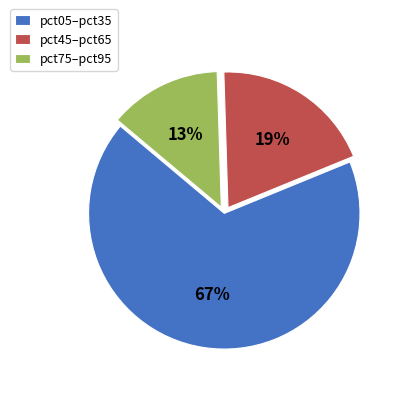

What is the majority slice?

pct05–pct35